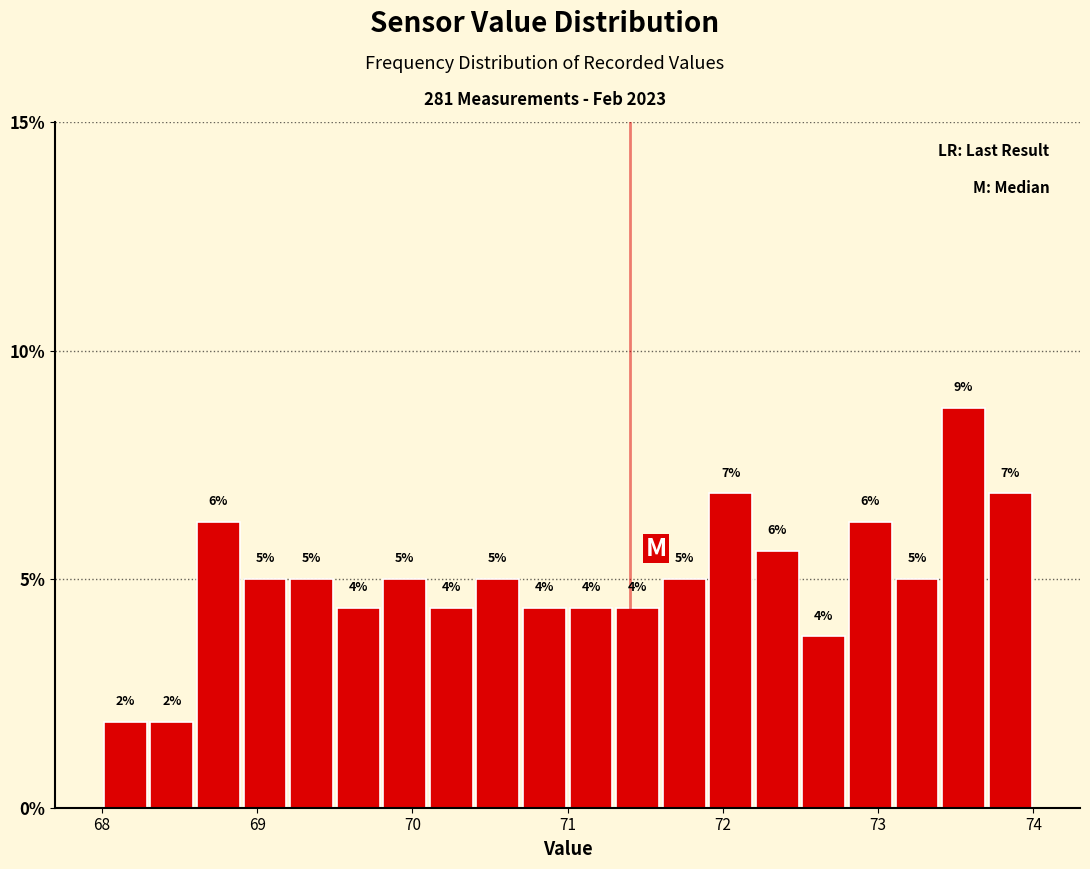

Around what value on the x-axis is the tallest bar? Give the approximate position of its centre, as read against the axis.

73.6